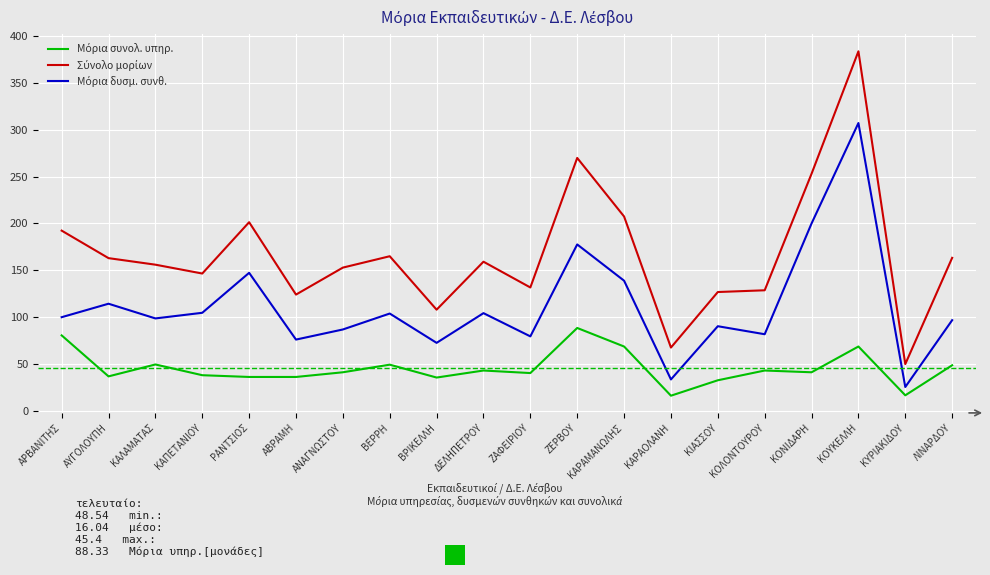

At which category does the chart reach its peak across all series?

ΚΟΥΚΕΛΛΗ